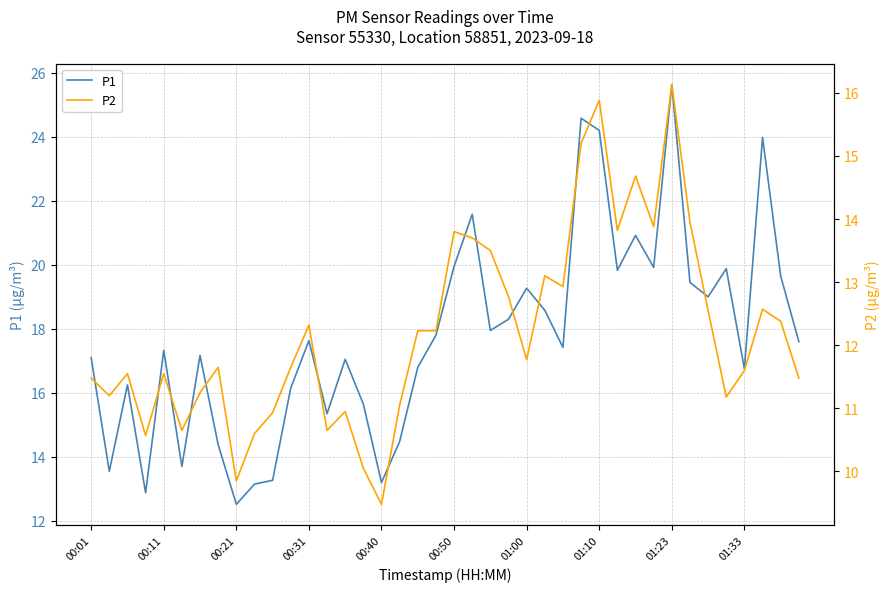

How many data points in P2 are less than 11?

9